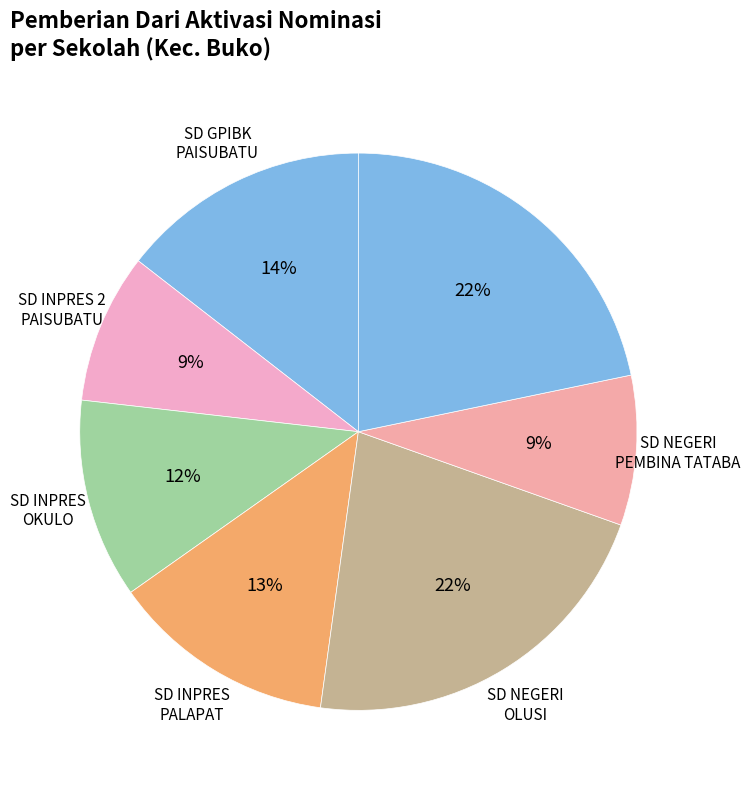

How many slices are in this pie chart?

7